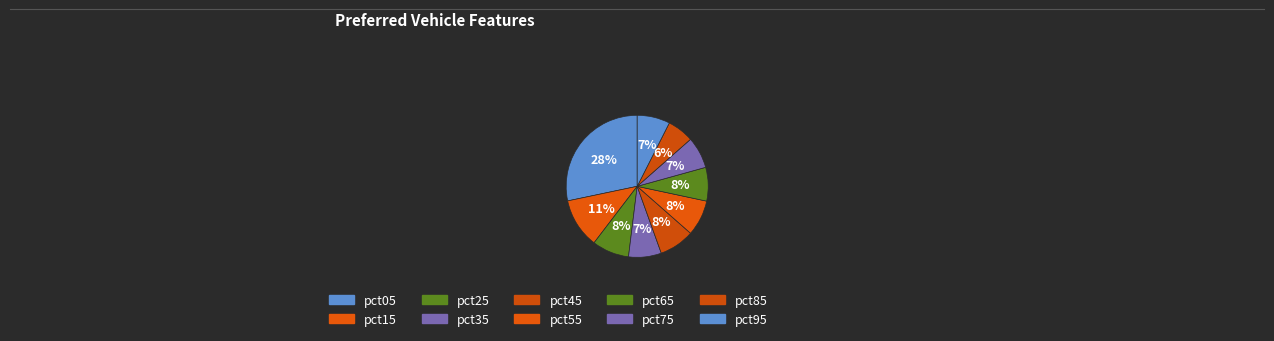

True or false: pct65 accounts for 1% of the total.

False